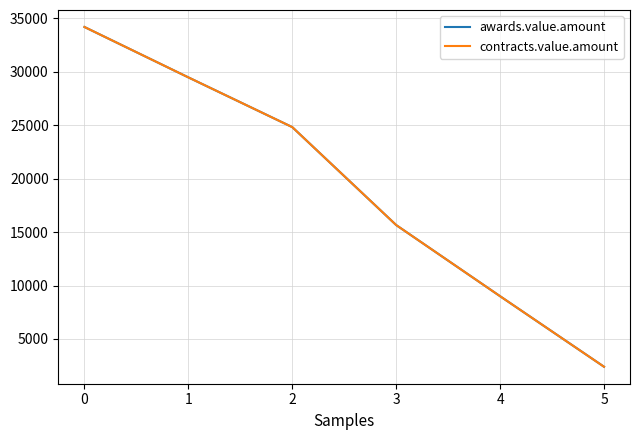

How many lines are shown in the chart?

2